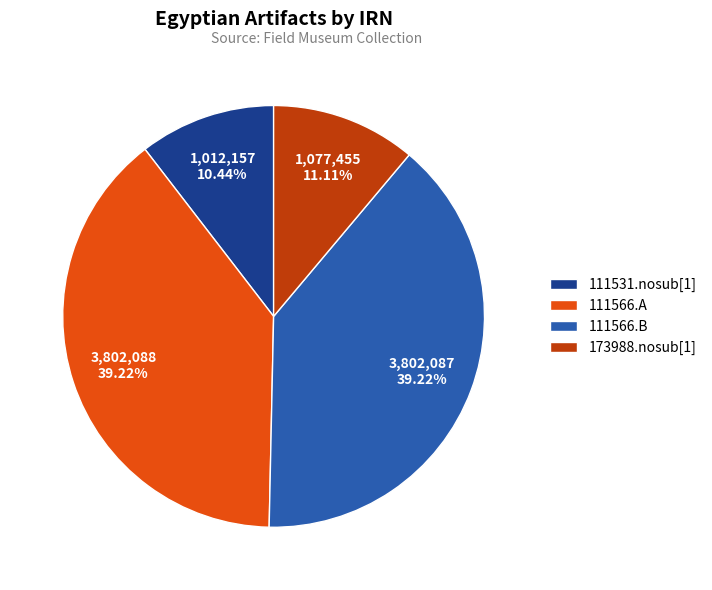

To the nearest percent, what is the difference between the largest and smallest slice percentages?

29%